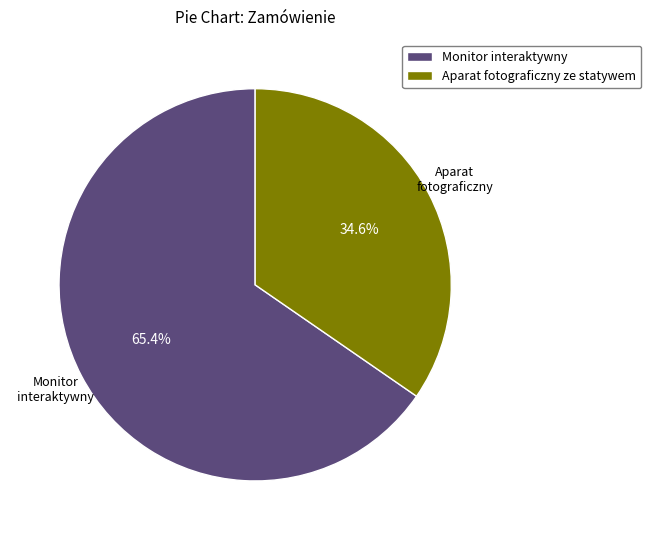

Rank the categories by value from highest to lowest.

Monitor interaktywny, Aparat fotograficzny ze statywem